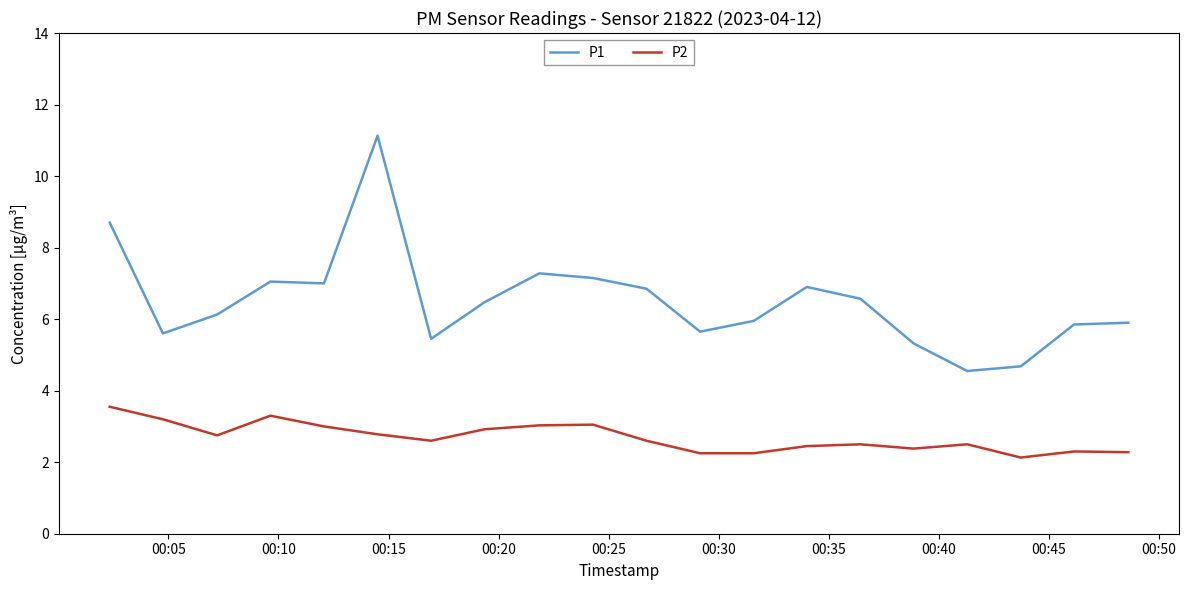

Which series has the largest total across all categories?

P1